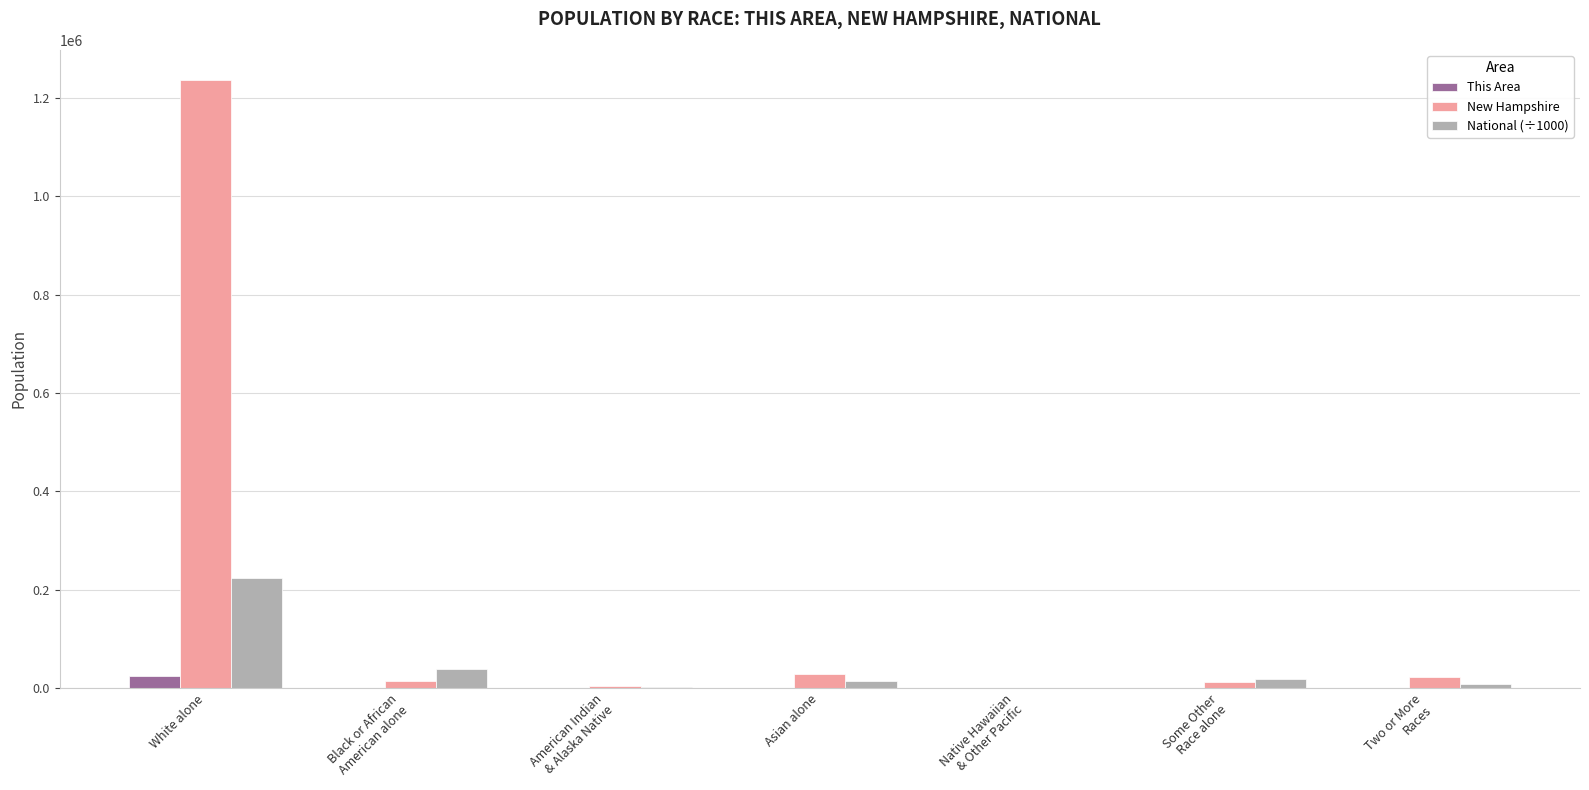

At which category does the chart reach its peak across all series?

White alone